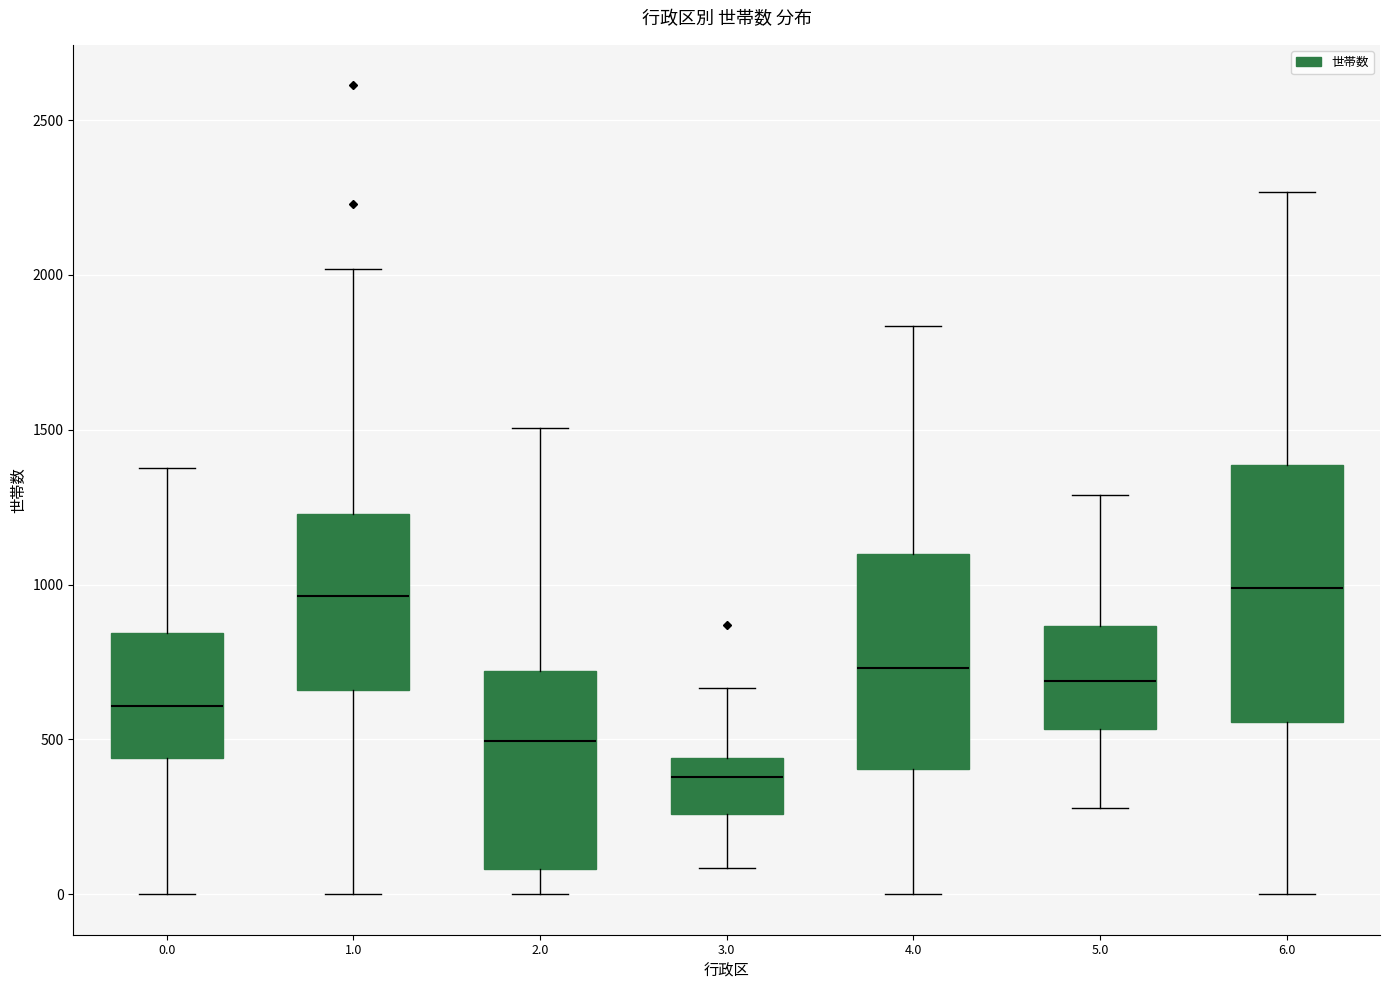

Which box is the tallest, from its lower edge to its upper edge?

6.0